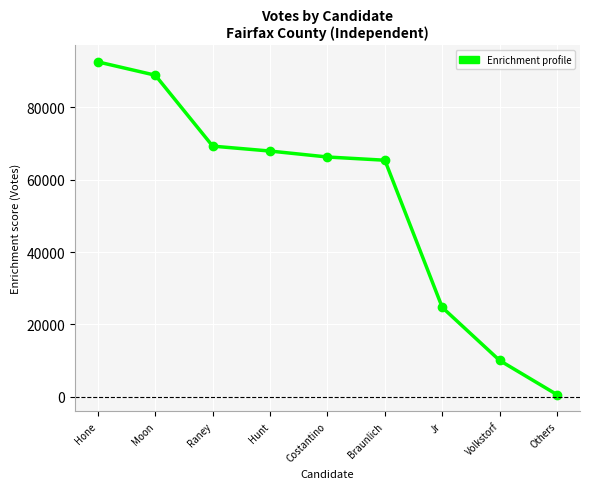

True or false: there are more than 0 points higher than both neighbors.

False